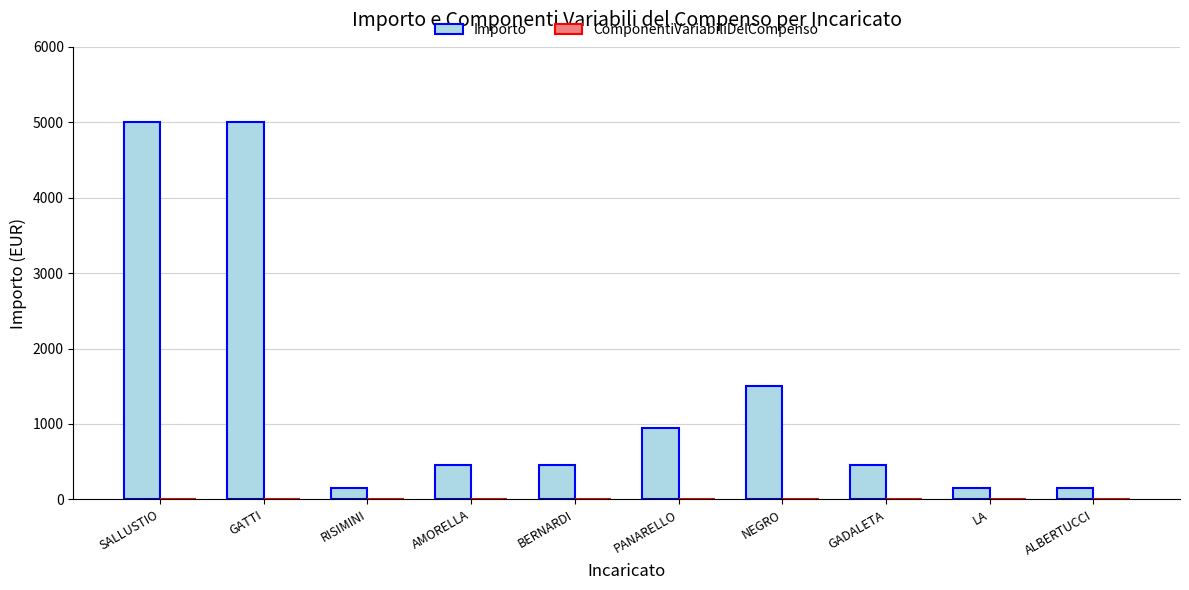

Which has a higher value, PANARELLO or NEGRO?

NEGRO